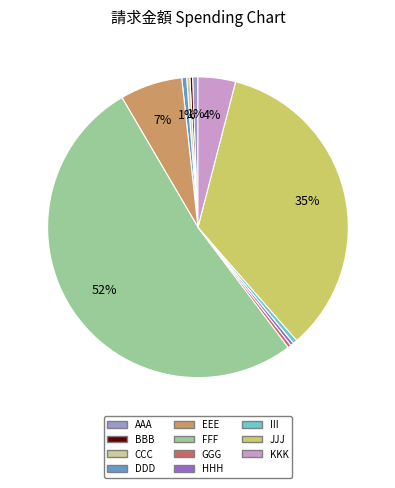

The DDD slice represents 1% of the pie. True or false?

True